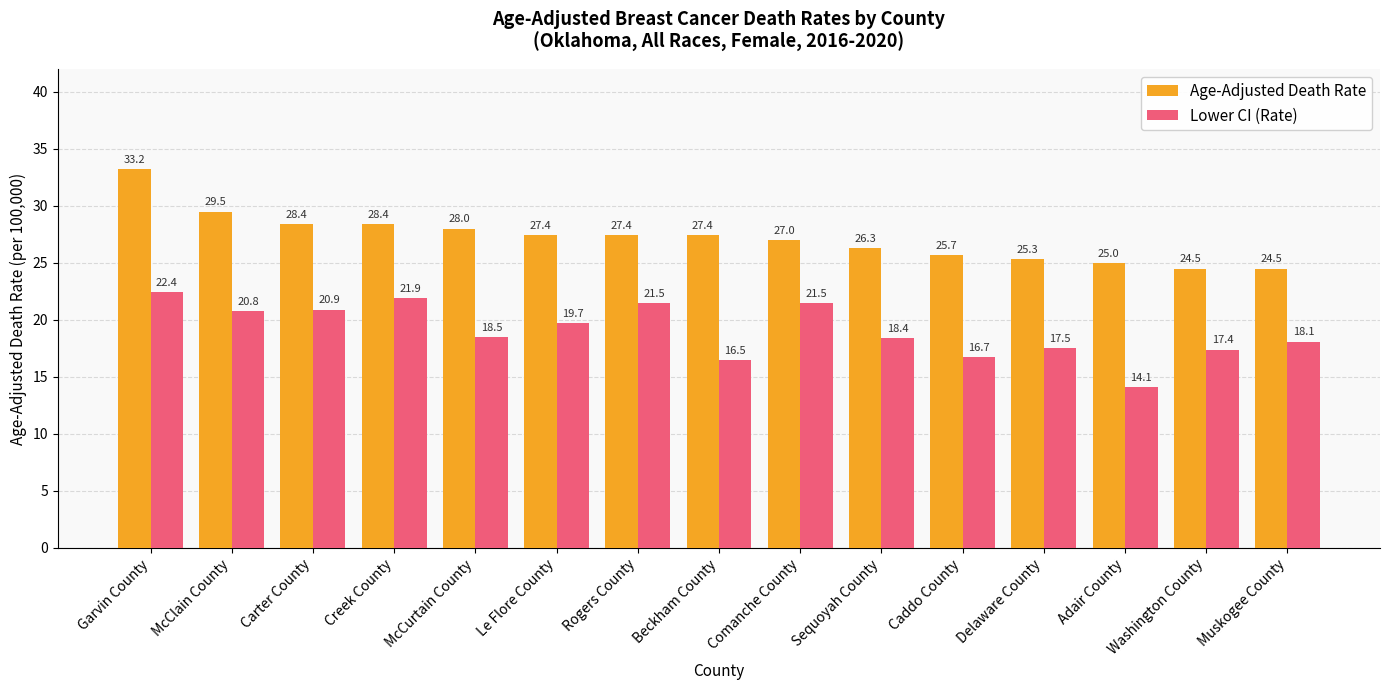

Reading left to right, what are all the values shown in this chart?

Age-Adjusted Death Rate: 33.2	29.5	28.4	28.4	28.0	27.4	27.4	27.4	27.0	26.3	25.7	25.3	25.0	24.5	24.5
Lower CI (Rate): 22.4	20.8	20.9	21.9	18.5	19.7	21.5	16.5	21.5	18.4	16.7	17.5	14.1	17.4	18.1